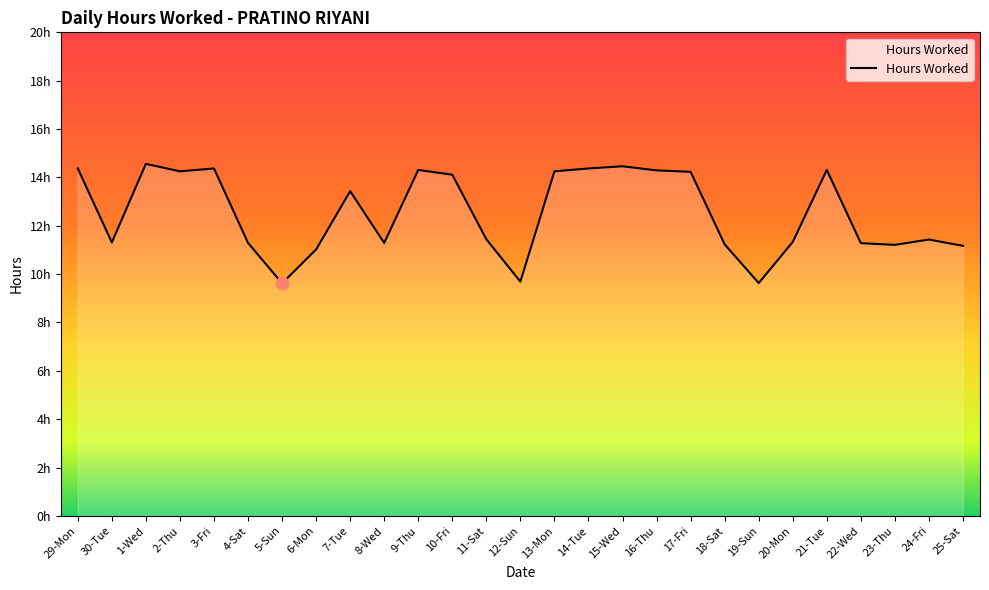

Between 16-Thu and 9-Thu, which is larger?

9-Thu